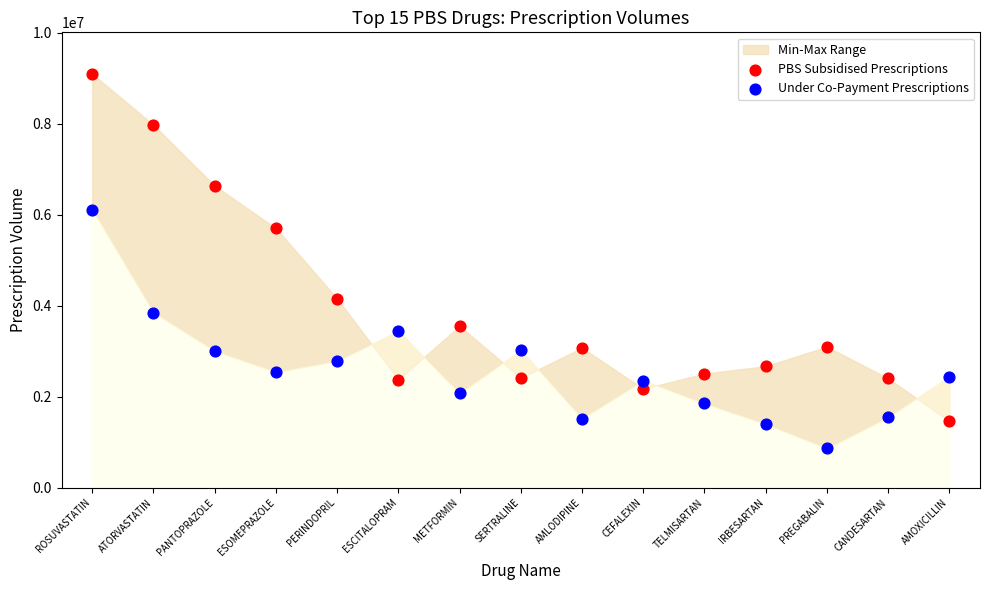

Across all data points, what is the range of Y values (max minus min)?

8233454